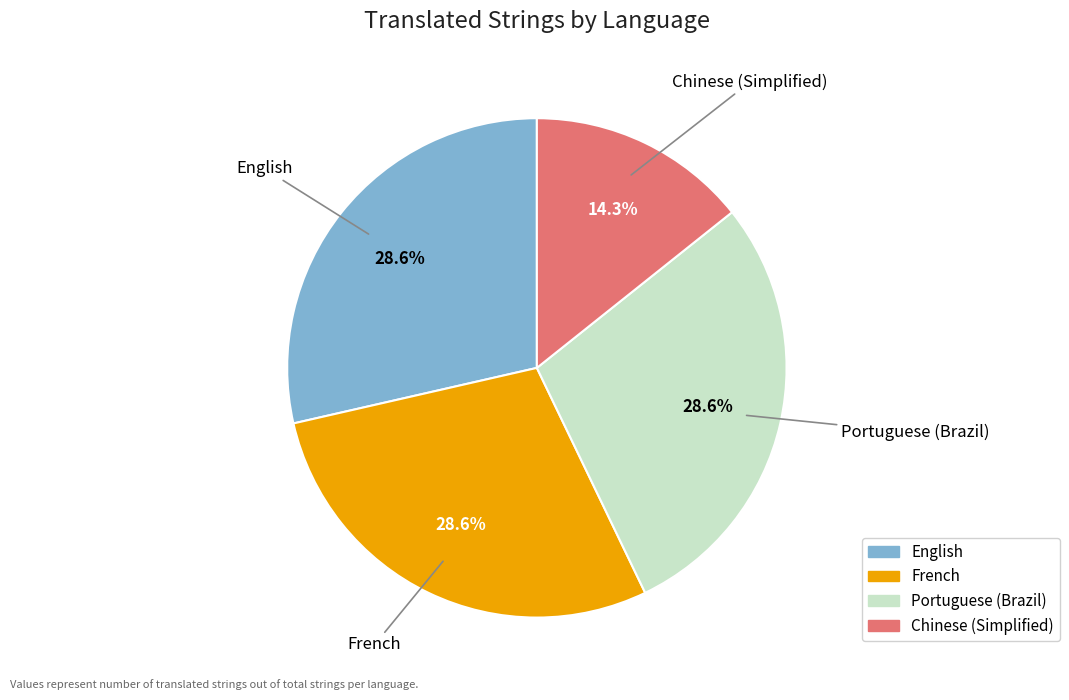

To the nearest percent, what percentage of the pie is Portuguese (Brazil)?

29%